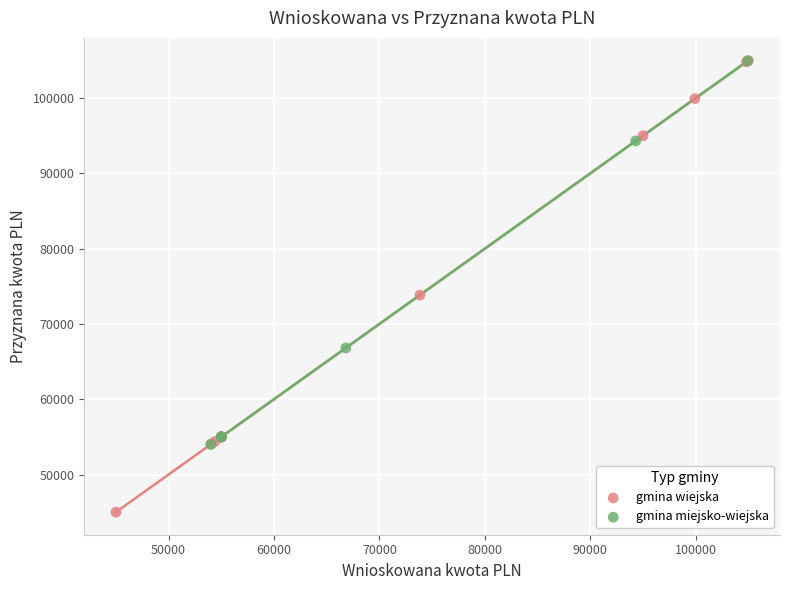

Which series reaches the minimum Y coordinate?

gmina wiejska